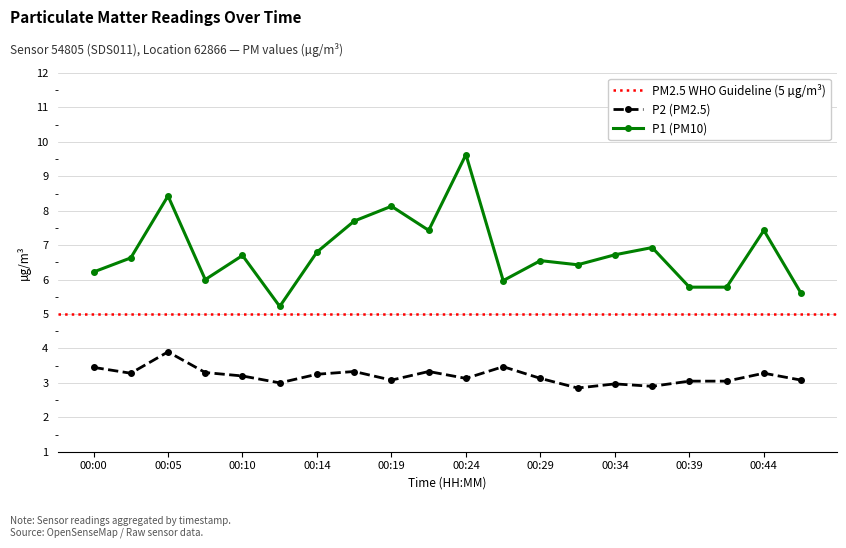

Is the value of P2 at 00:24 greater than the value of P1 at 00:29?

No